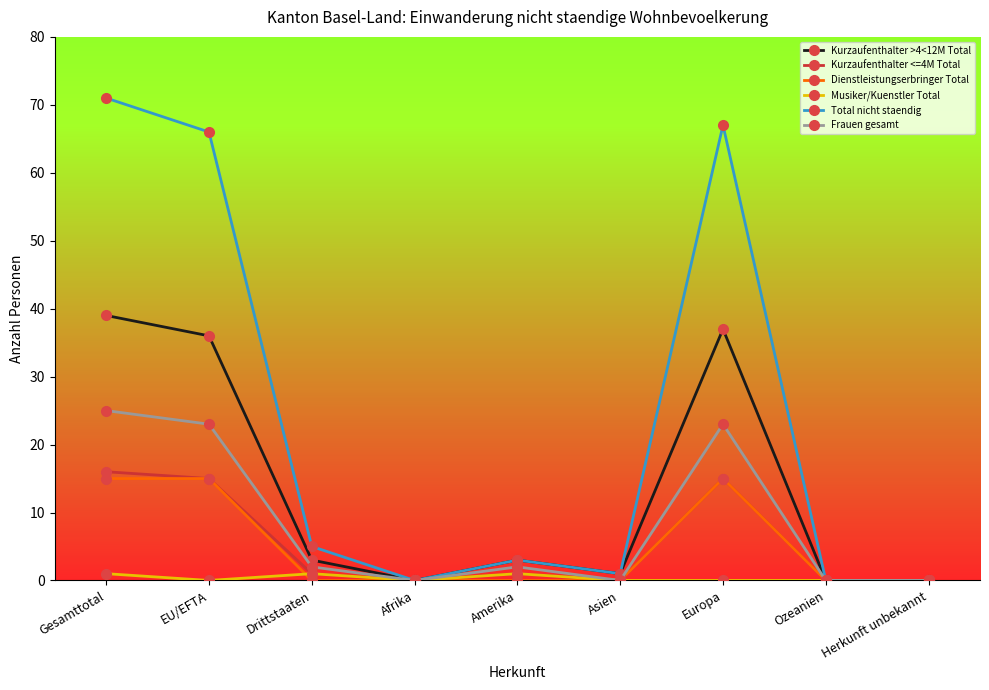

Reading left to right, extract all data points from this chart.

Kurzaufenthalter >4<12M Total: Gesamttotal=39	EU/EFTA=36	Drittstaaten=3	Afrika=0	Amerika=3	Asien=1	Europa=37	Ozeanien=0	Herkunft unbekannt=0
Kurzaufenthalter <=4M Total: Gesamttotal=16	EU/EFTA=15	Drittstaaten=1	Afrika=0	Amerika=1	Asien=0	Europa=15	Ozeanien=0	Herkunft unbekannt=0
Dienstleistungserbringer Total: Gesamttotal=15	EU/EFTA=15	Drittstaaten=0	Afrika=0	Amerika=0	Asien=0	Europa=15	Ozeanien=0	Herkunft unbekannt=0
Musiker/Kuenstler Total: Gesamttotal=1	EU/EFTA=0	Drittstaaten=1	Afrika=0	Amerika=1	Asien=0	Europa=0	Ozeanien=0	Herkunft unbekannt=0
Total nicht staendig: Gesamttotal=71	EU/EFTA=66	Drittstaaten=5	Afrika=0	Amerika=3	Asien=1	Europa=67	Ozeanien=0	Herkunft unbekannt=0
Frauen gesamt: Gesamttotal=25	EU/EFTA=23	Drittstaaten=2	Afrika=0	Amerika=2	Asien=0	Europa=23	Ozeanien=0	Herkunft unbekannt=0